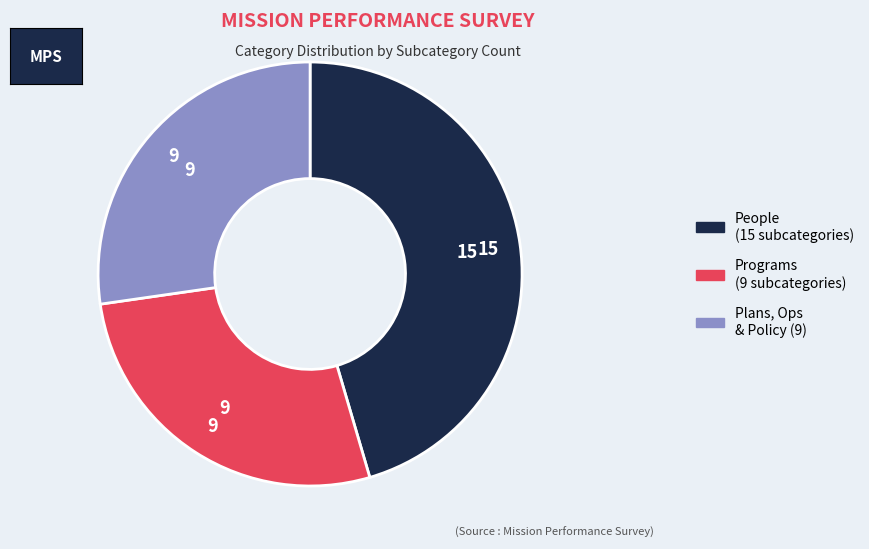

Does People account for over 50% of the chart?

No